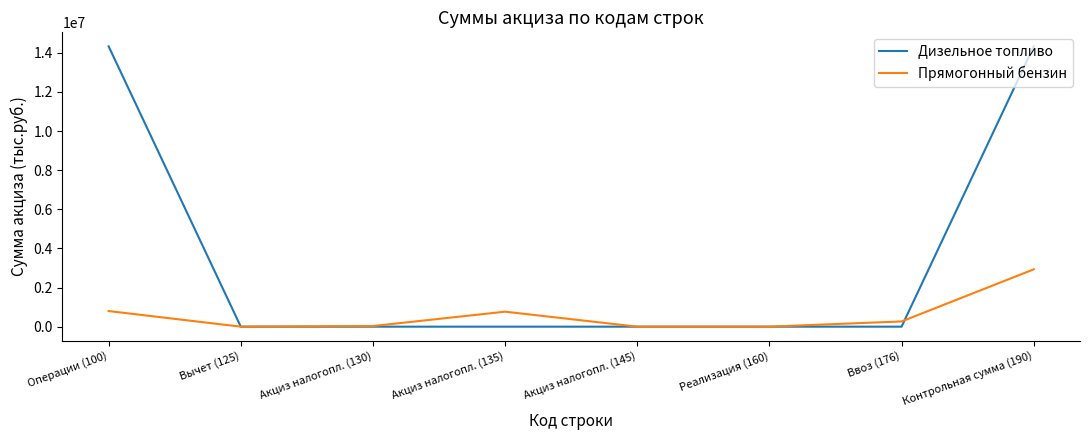

What is the total value across all series at Реализация (160)?

24